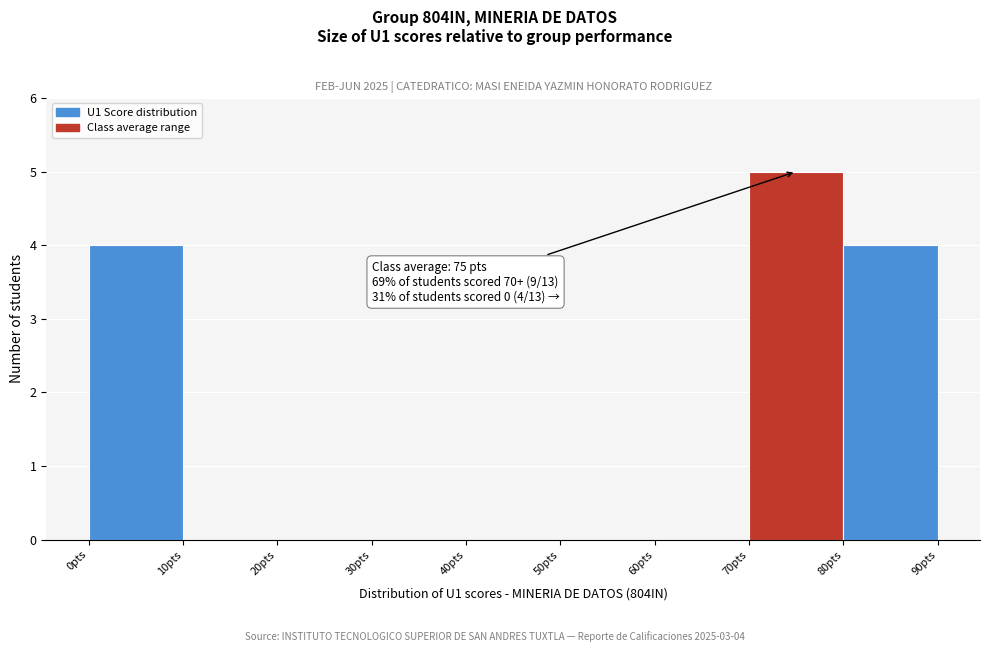

Over which range of the x-axis is the bar tallest?

70 to 80